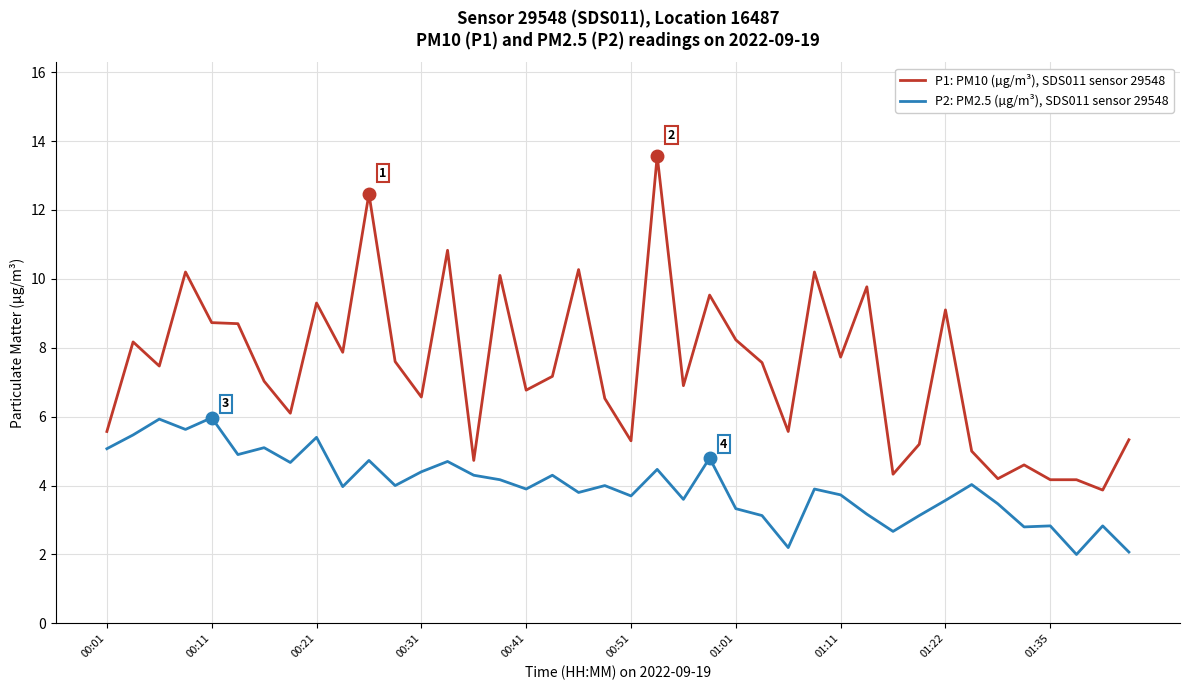

Which series has the widest spread of values?

P1: PM10 (µg/m³), SDS011 sensor 29548